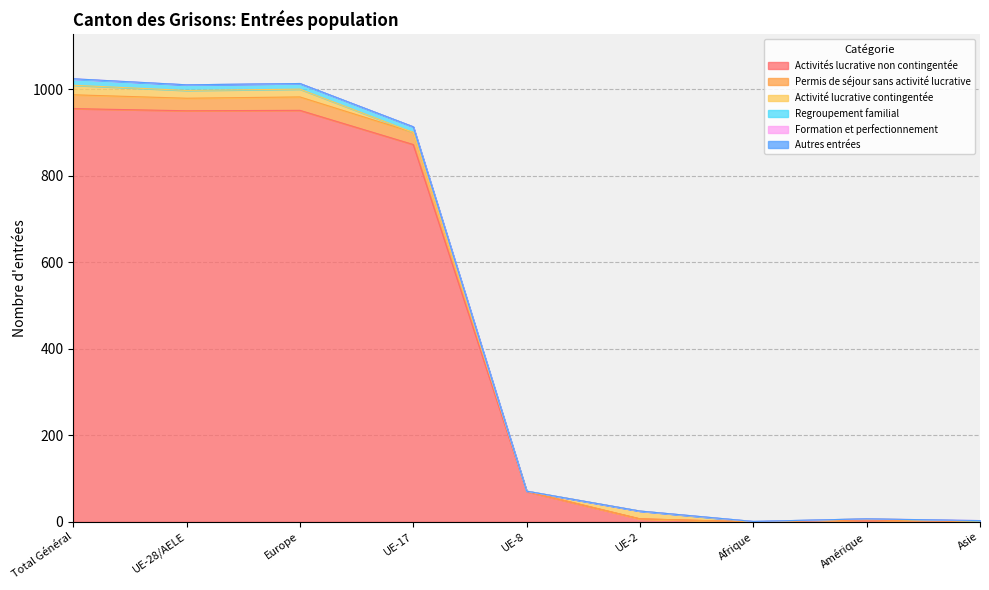

What is the highest value of the Activités lucrative non contingentée series?

955